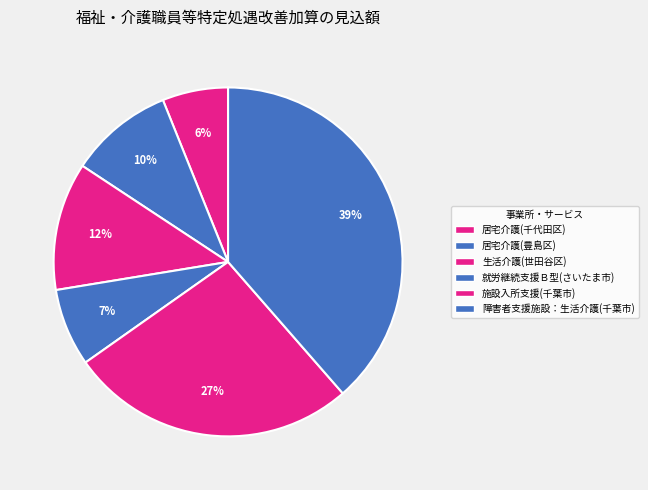

To the nearest percent, what is the average slice percentage?

17%